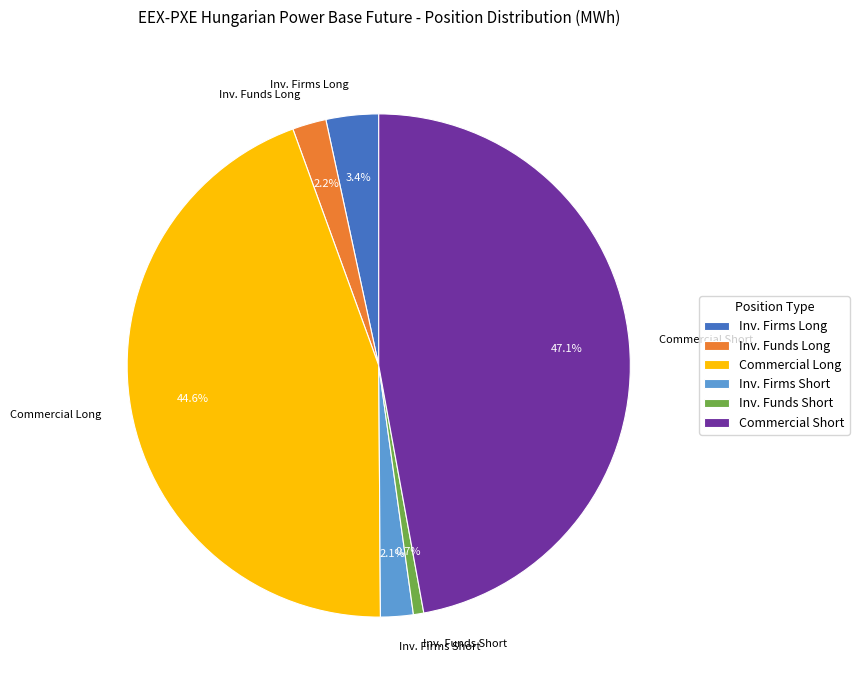

What percentage is NOT represented by Inv. Firms Short?

97.9%